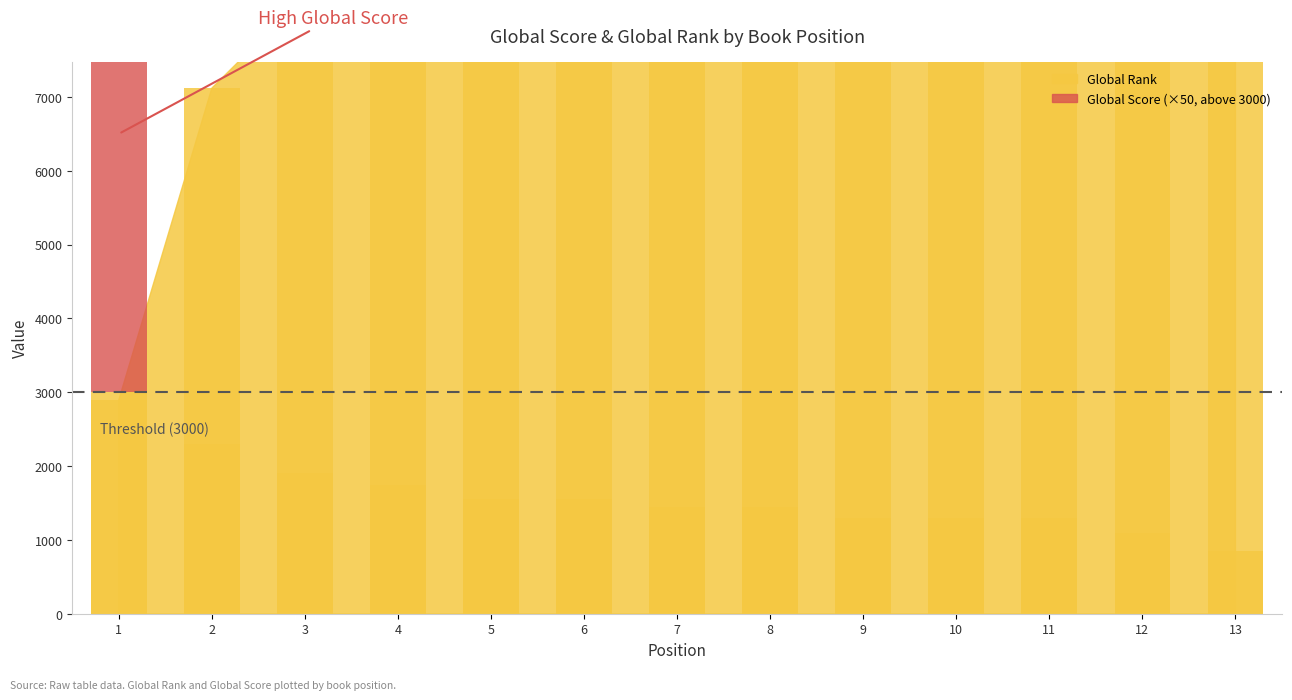

Which label corresponds to the largest value in the chart?

1